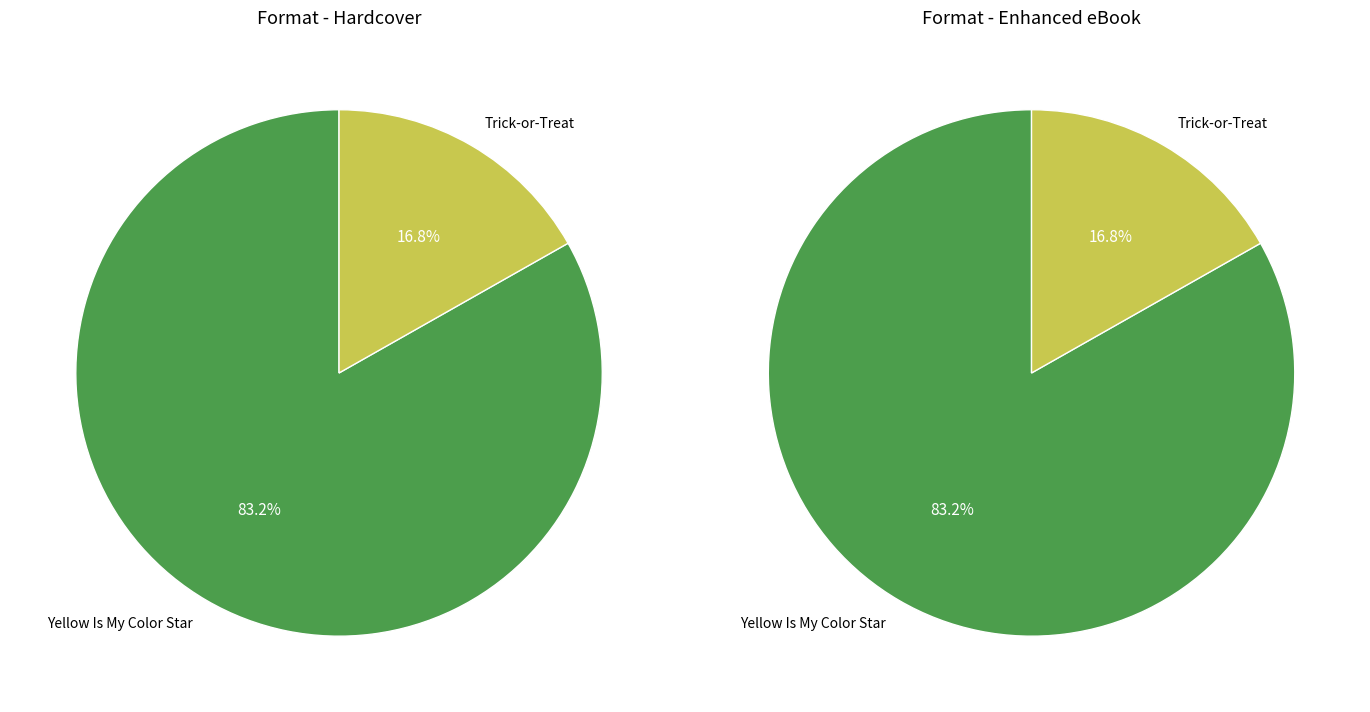

Between Yellow Is My Color Star and Trick-or-Treat, which series saw the biggest shift?

Hardcover